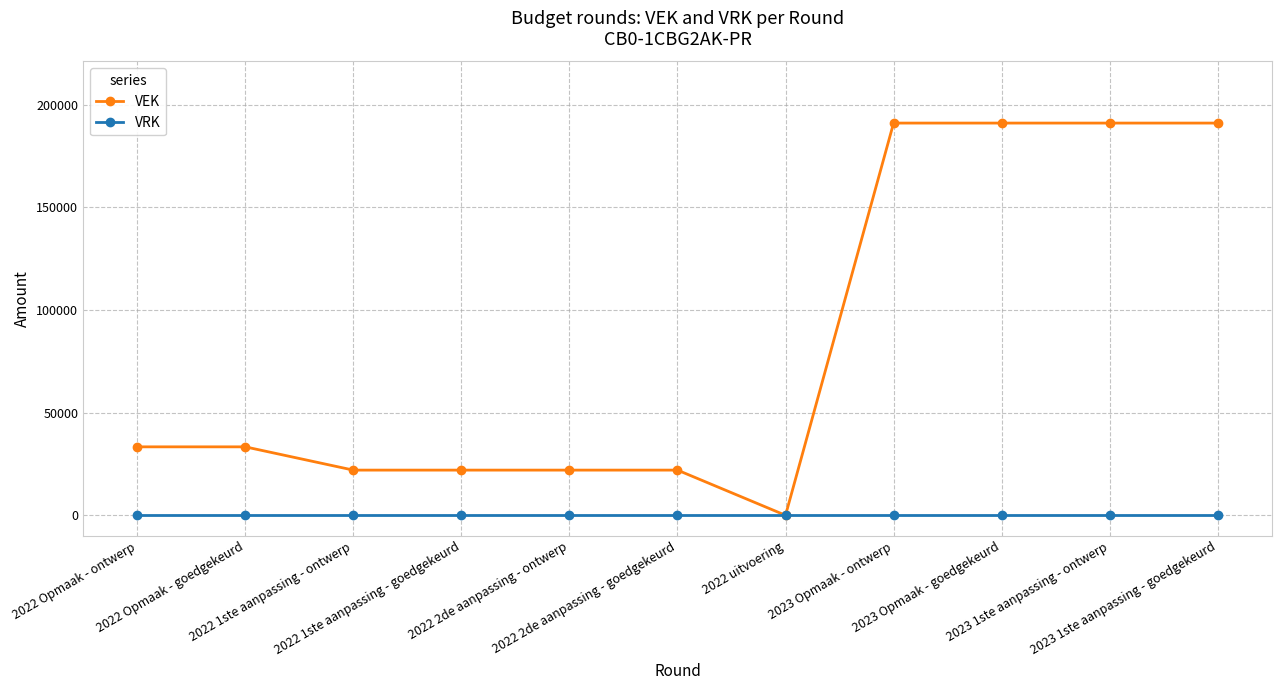

What value does the VEK series have at 2023 1ste aanpassing - ontwerp, to the nearest 100?

191000